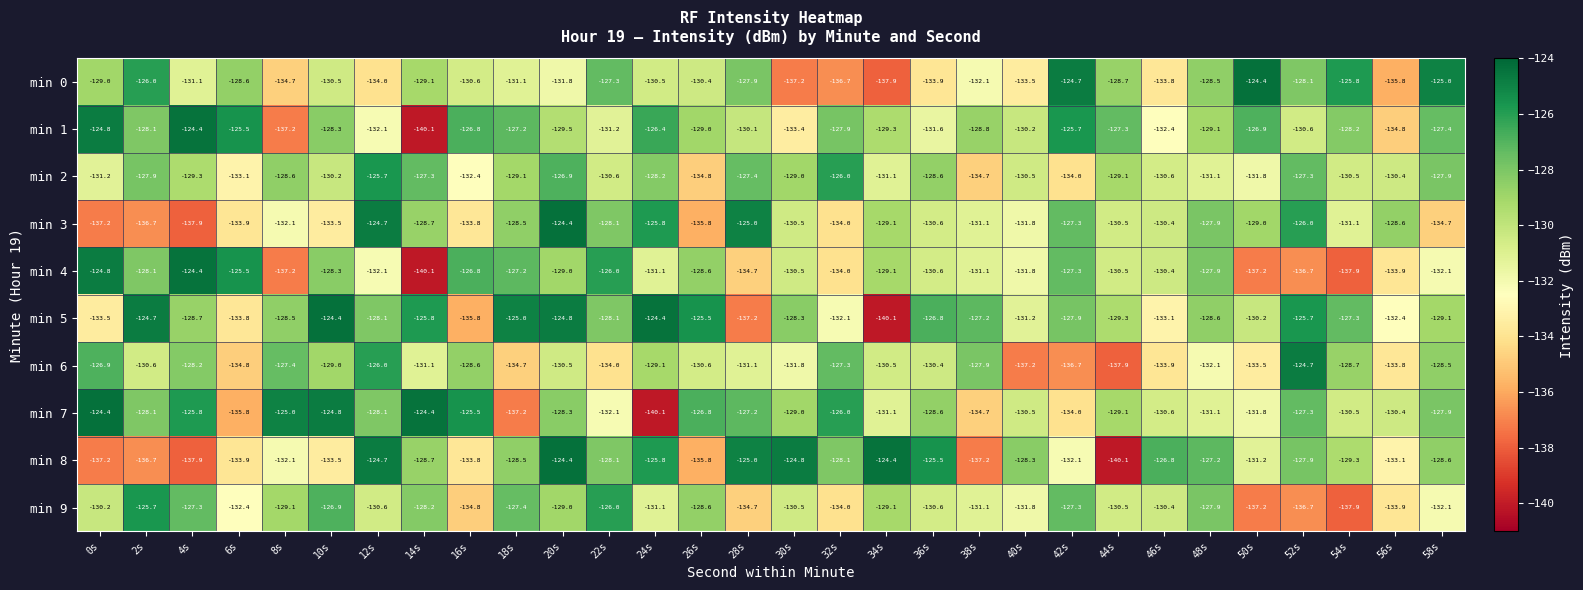

Which series has the largest total across all categories?

min 5